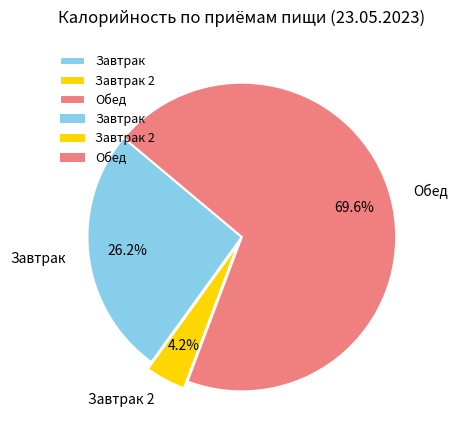

Which slice is the largest?

Обед